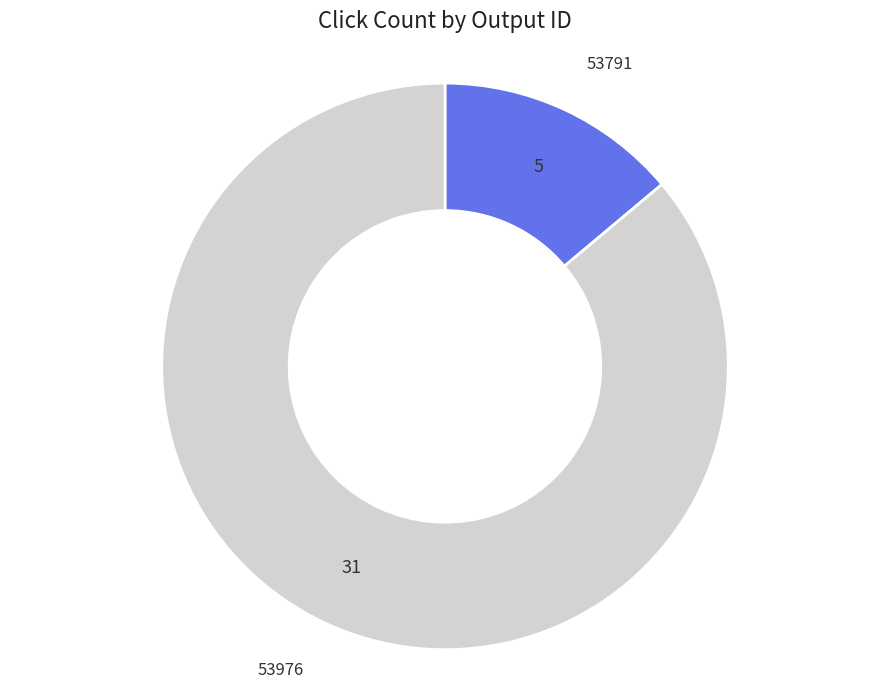

Is there any slice that represents more than half of the pie?

Yes